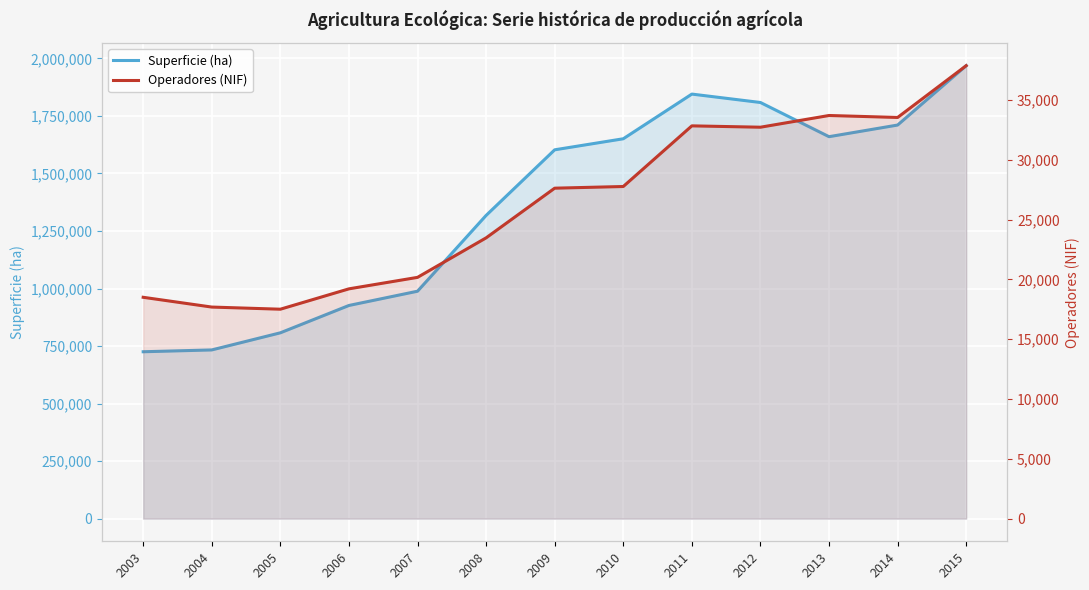

How many lines are shown in the chart?

2